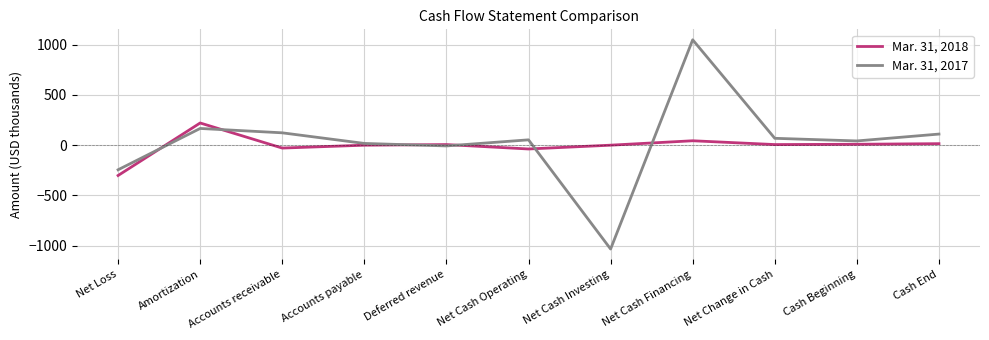

Which series has the widest spread of values?

Mar. 31, 2017